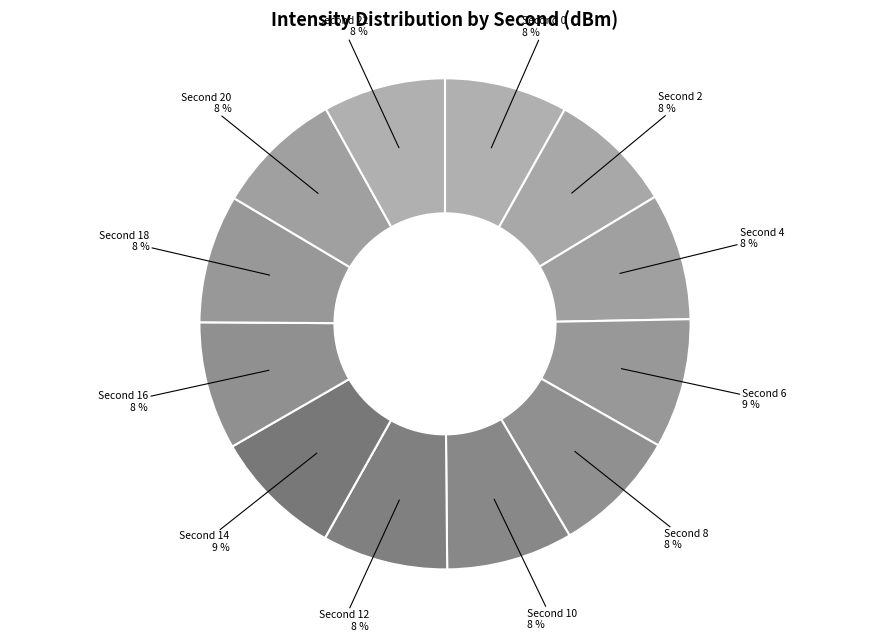

Is there a majority slice in this chart?

No